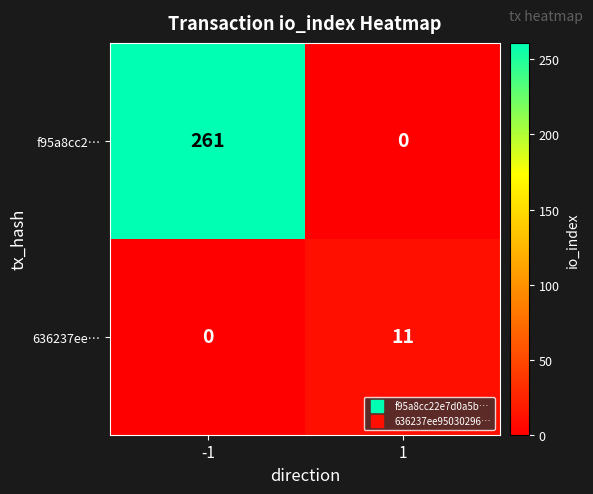

Which series has the largest total across all categories?

f95a8cc2…